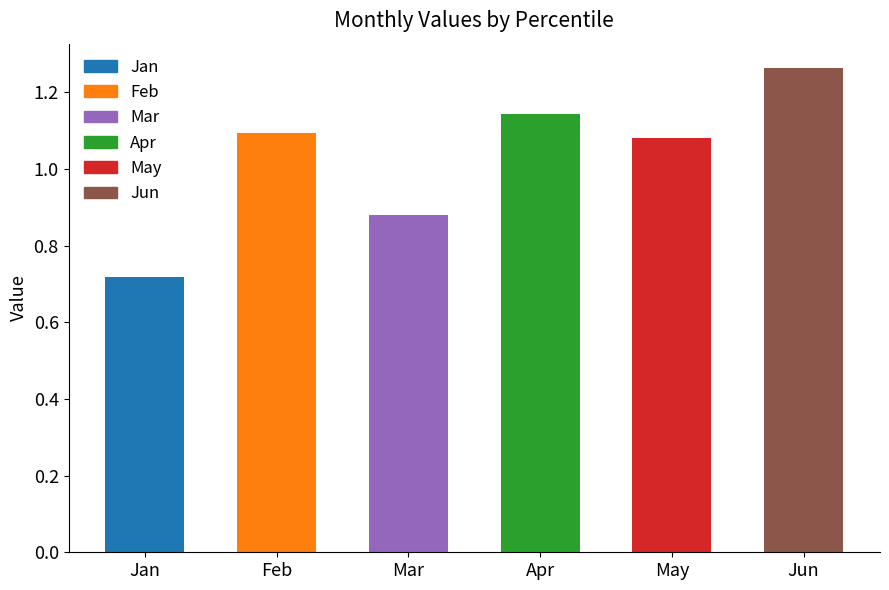

Which label corresponds to the largest value in the chart?

Jun